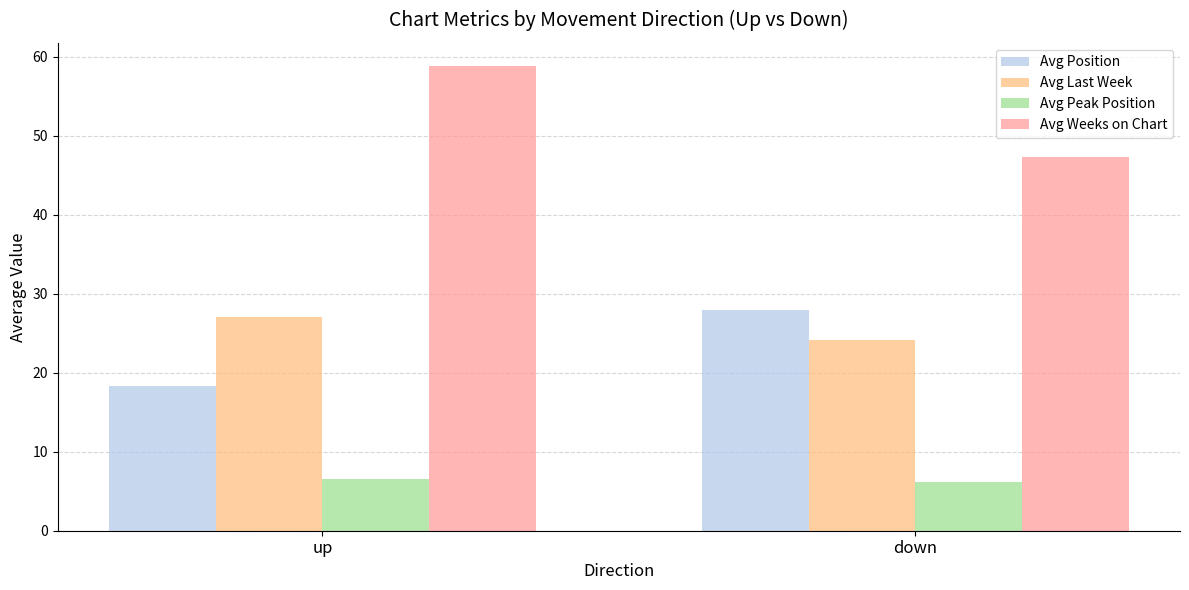

List the labels in order of Avg Last Week value, smallest first.

down, up